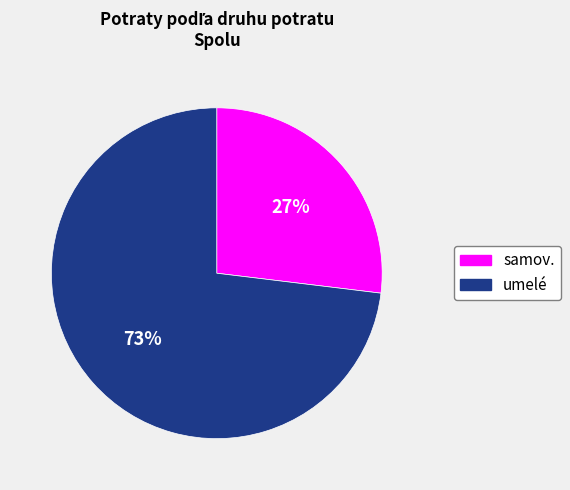

To the nearest percent, what portion does umelé represent?

73%